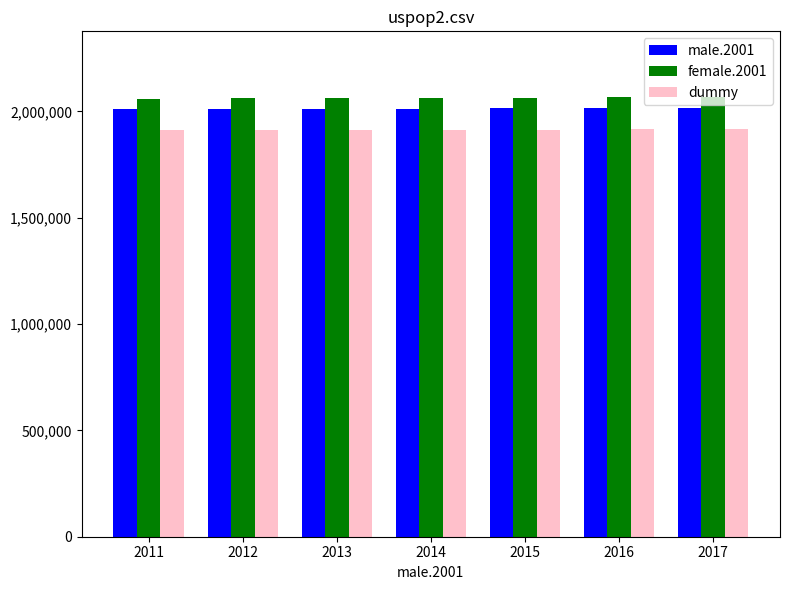

What is the greatest value displayed?

2067000